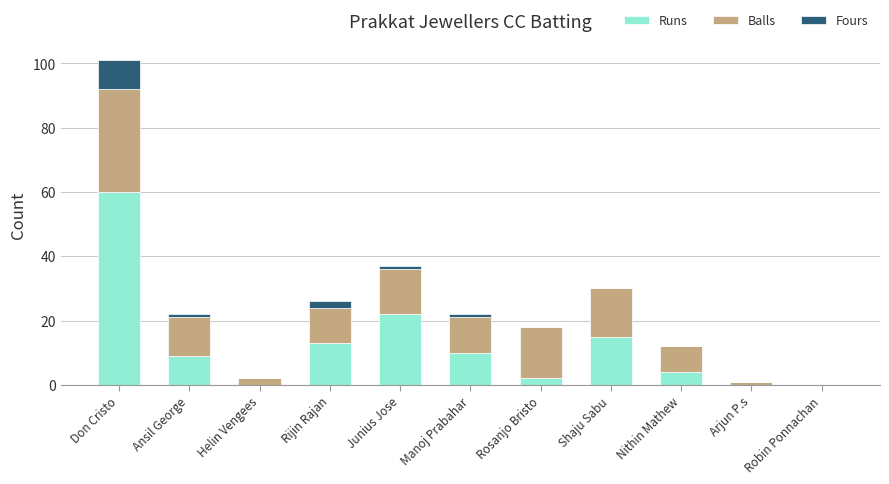

At which label is Runs closest to 30?

Junius Jose